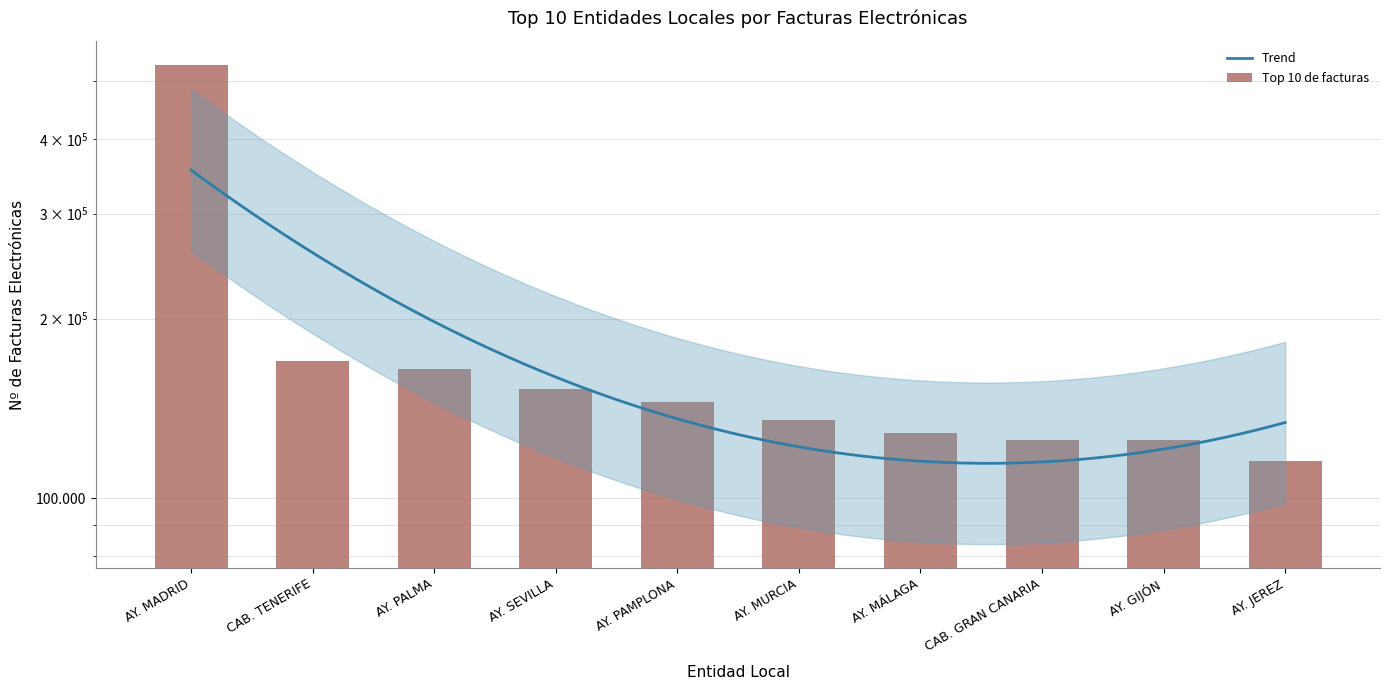

The value at AY. PAMPLONA is 87814. True or false?

False